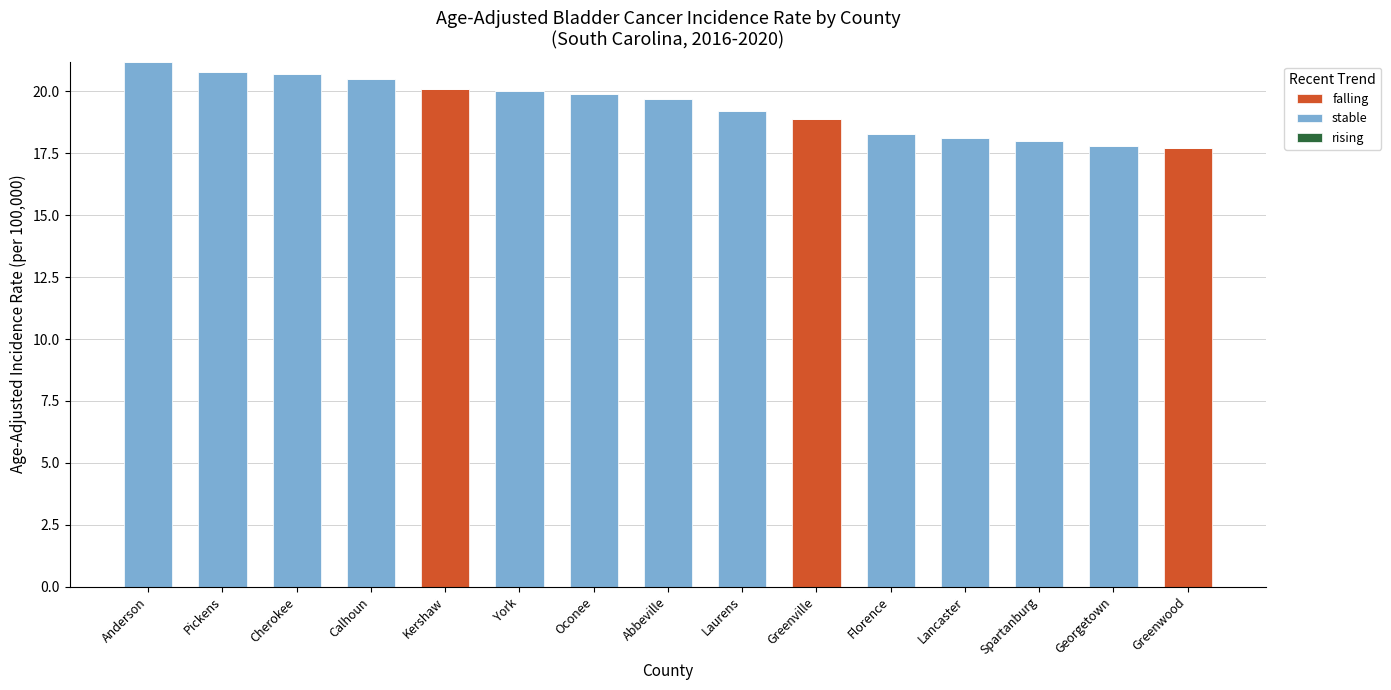

What is the total value across all series at York?

20.0